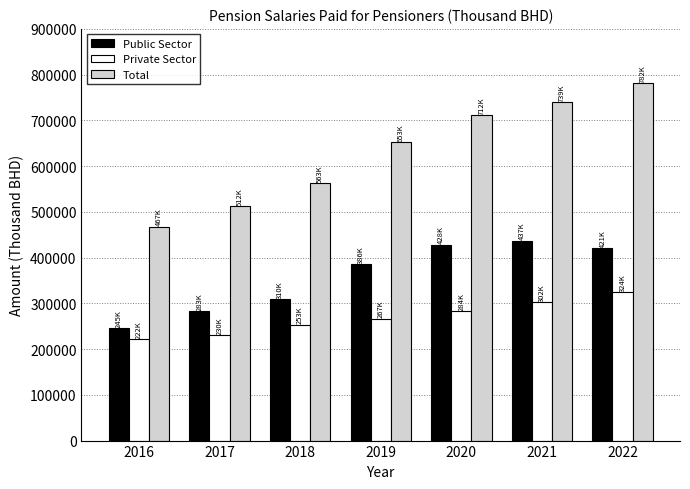

What is the total value across all series at 2018?

1126542.0